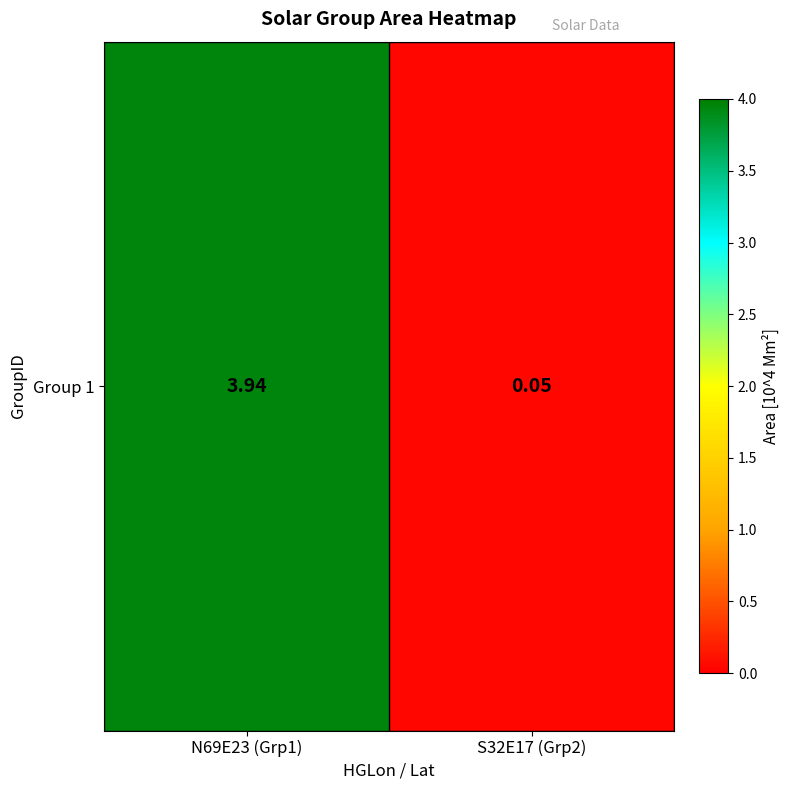

At which category does the chart reach its minimum across all series?

S32E17 (Grp2)